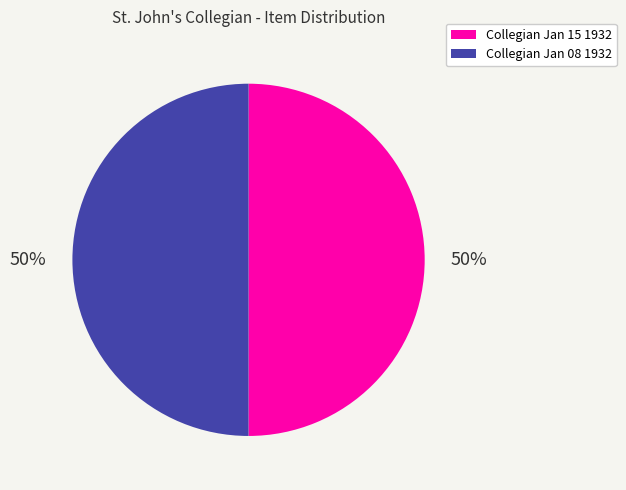

Combined, do Collegian Jan 15 1932 and Collegian Jan 08 1932 account for over 50%?

Yes